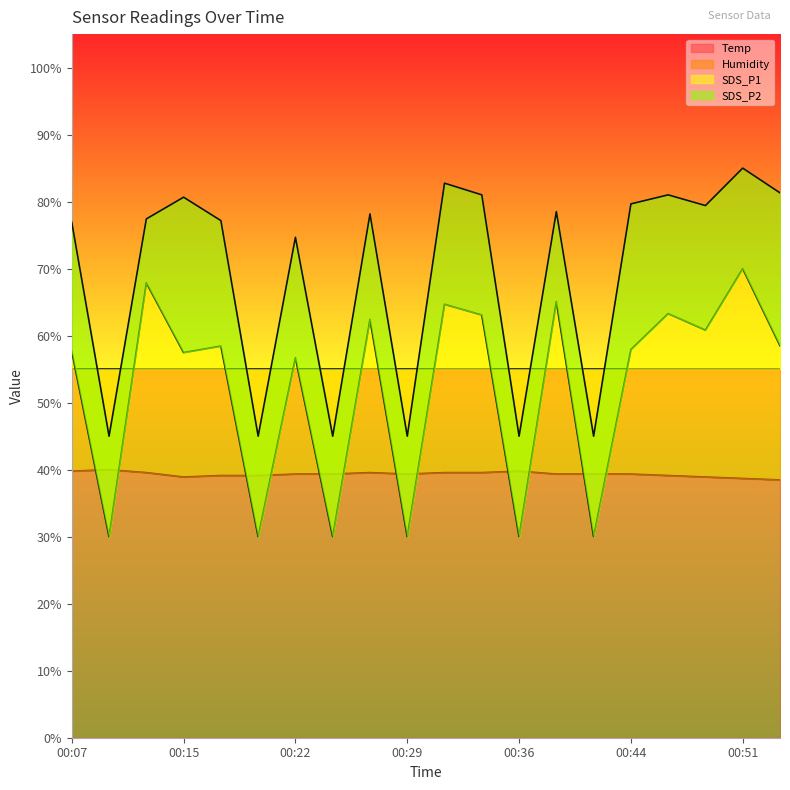

How many values in the Temp series are below 39?

4